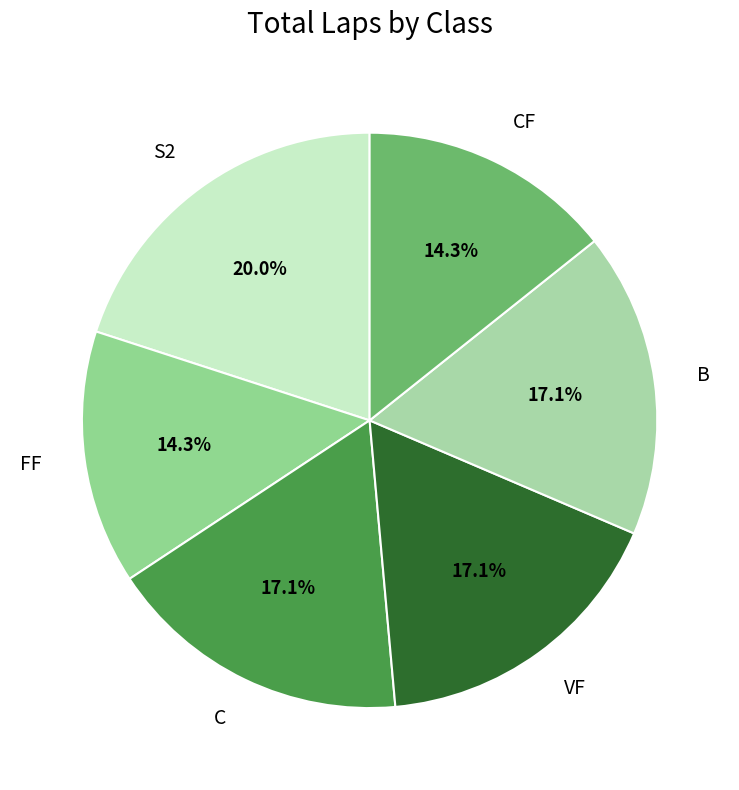

Is it true that C is 32% of the pie?

False